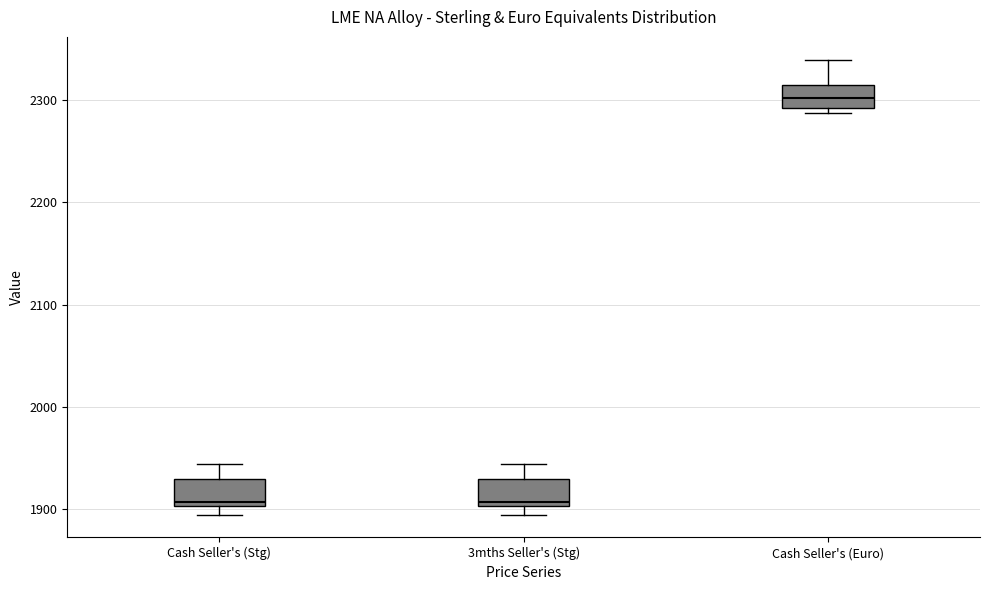

Reading left to right, transcribe this box plot: for each box, give where its median line is, the range the box spans, and where its two whiskers end, as read against the y-axis. The values are not printed on the chart, so give them approximately, as read against the axis.

Cash Seller's (Stg): median 1910, box 1900 to 1930, whiskers 1890 to 1940
3mths Seller's (Stg): median 1910, box 1900 to 1930, whiskers 1890 to 1940
Cash Seller's (Euro): median 2300, box 2290 to 2310, whiskers 2290 (just below the box's lower edge) to 2340